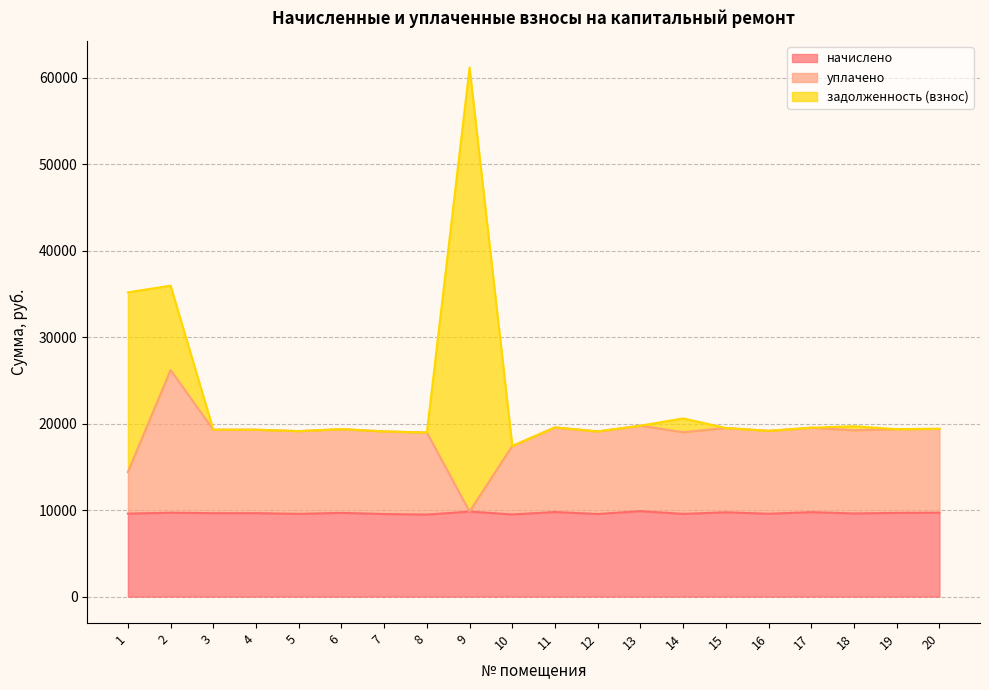

What is the greatest value displayed?

61194.6